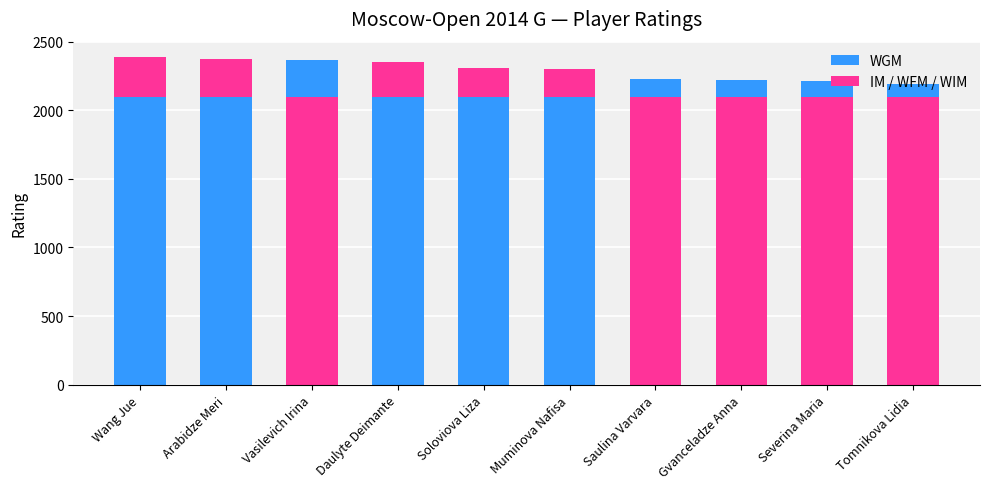

Does the chart contain stacked bars?

Yes